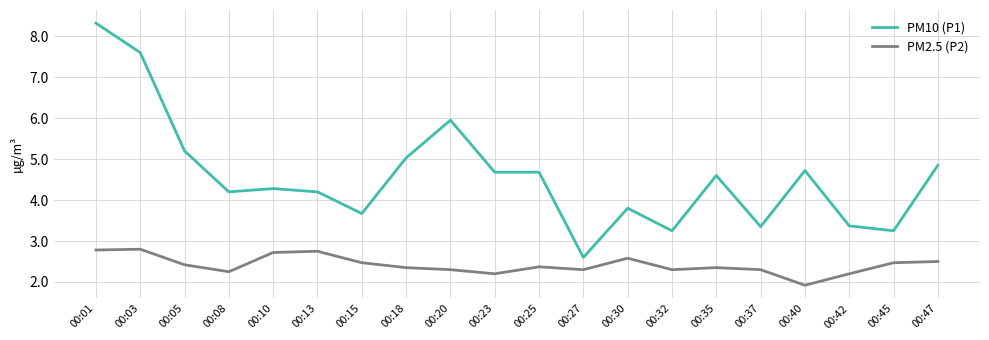

The value of PM10 (P1) at 00:08 is 2.1. True or false?

False